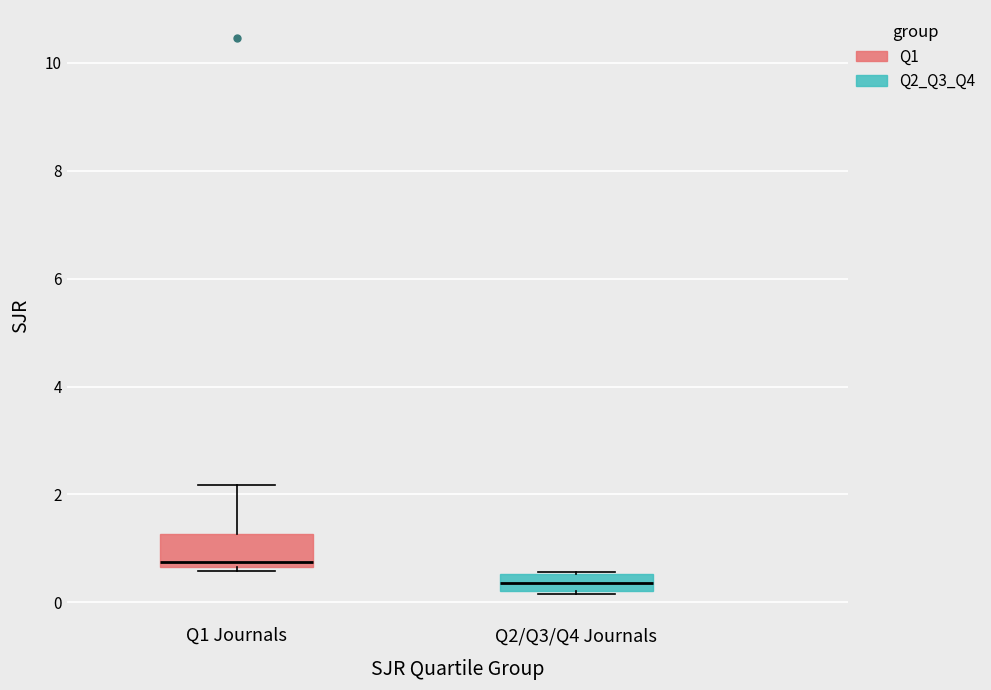

Where does the median line of the box for Q2/Q3/Q4 Journals sit on the y-axis? The values are not printed on the chart, so give them approximately, as read against the axis.

0.4